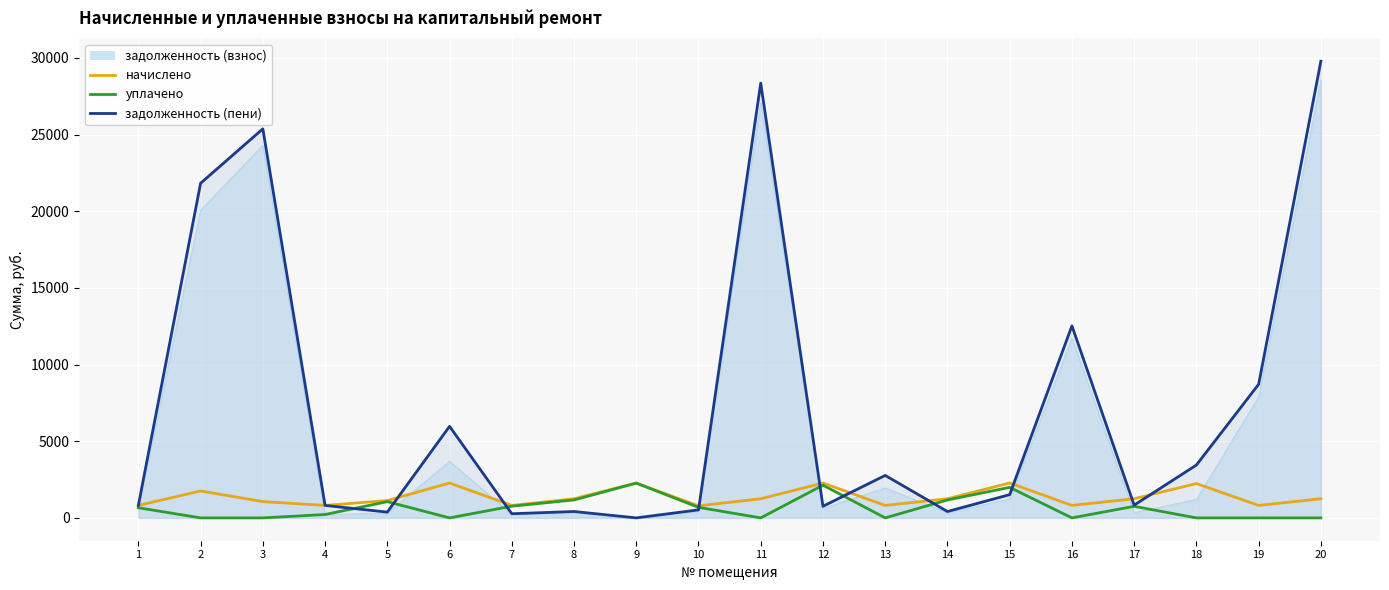

Between 16 and 18, which series saw the biggest shift?

задолженность (пени)